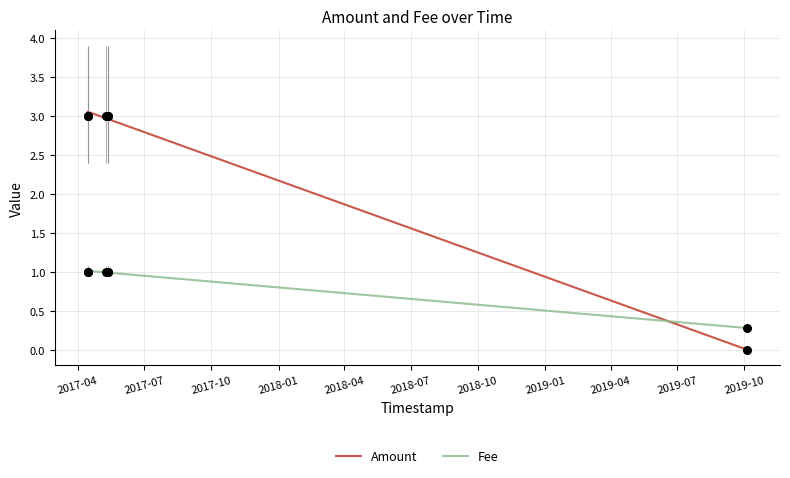

Which series has the largest Y range (max minus min)?

Amount